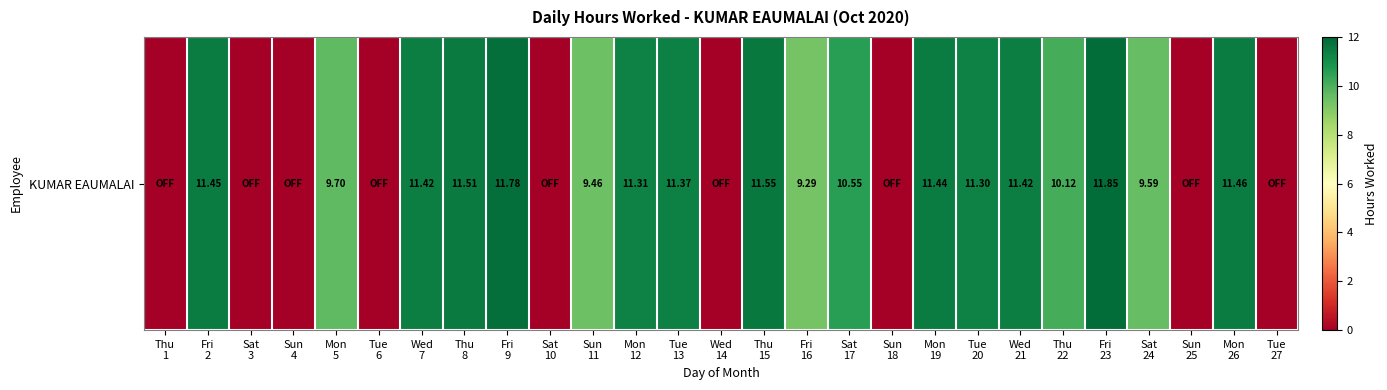

What is the average value?

7.3